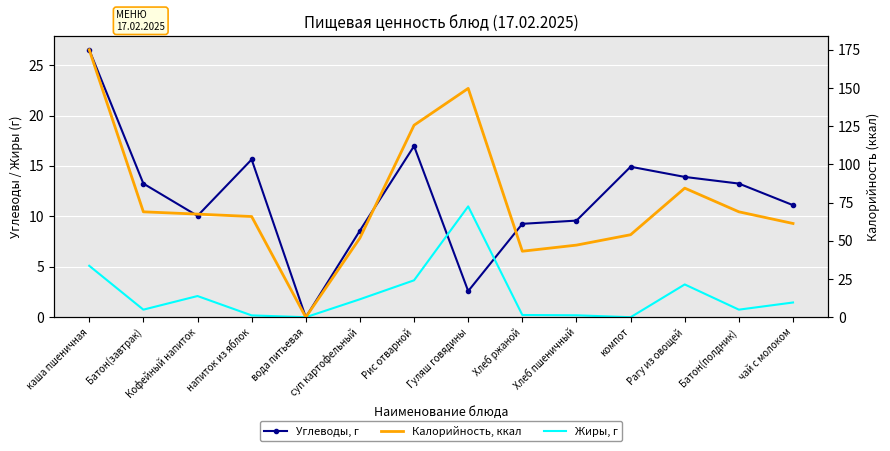

Which series has the largest range (max minus min)?

Калорийность, ккал